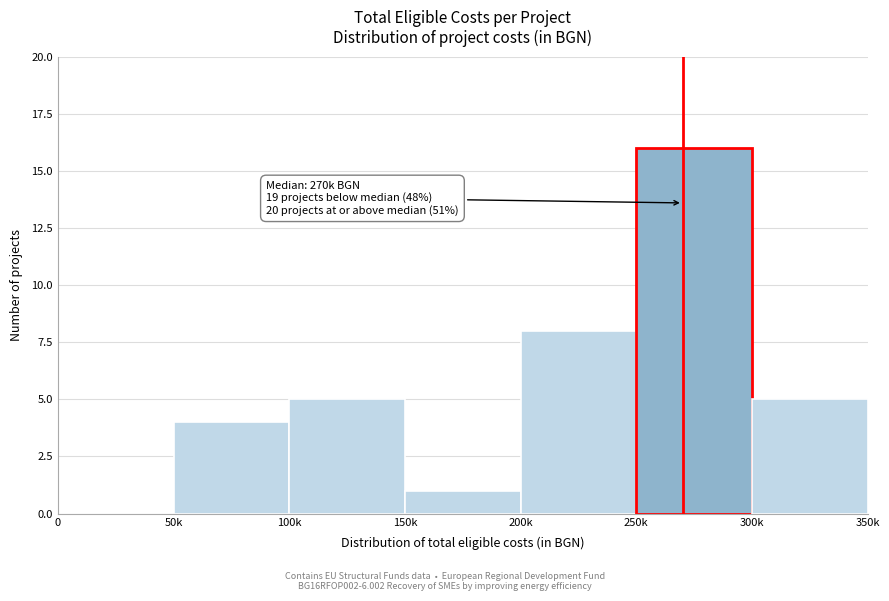

Reading left to right, extract all data points from this chart.

0=0	50k=4	100k=5	150k=1	200k=8	250k=16	300k=5